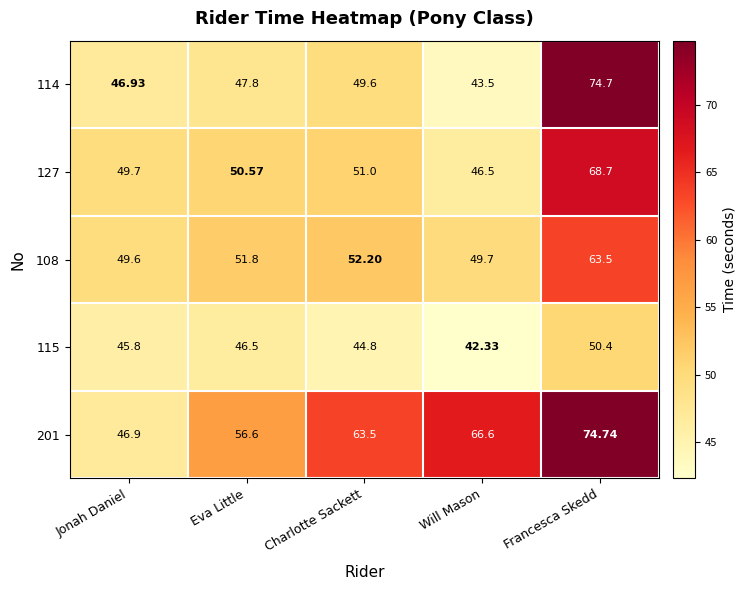

What is the total value across all series at Jonah Daniel?

238.9